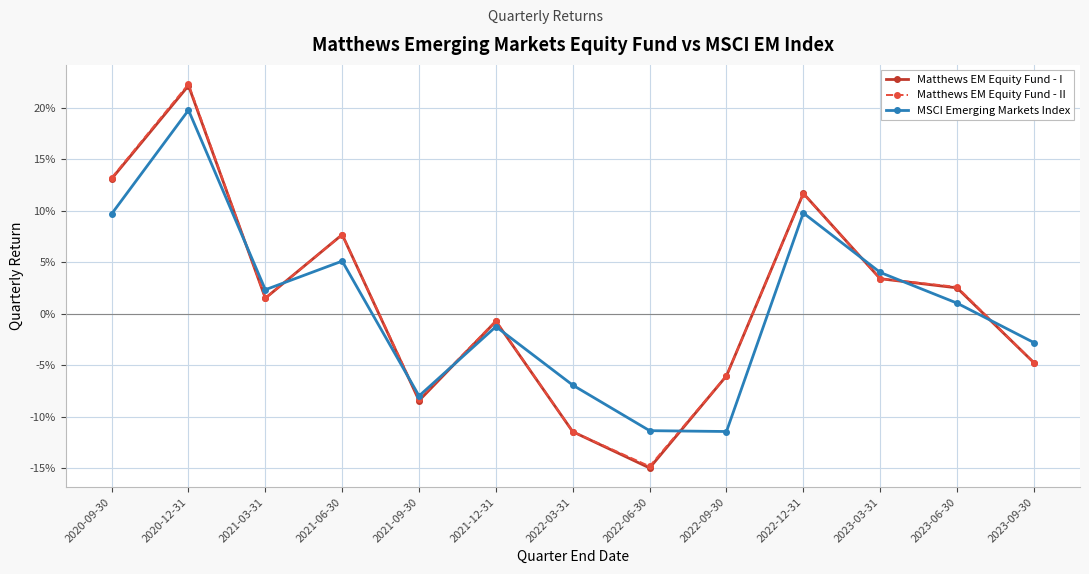

What are all the series names shown in the legend?

Matthews EM Equity Fund - I, Matthews EM Equity Fund - II, MSCI Emerging Markets Index